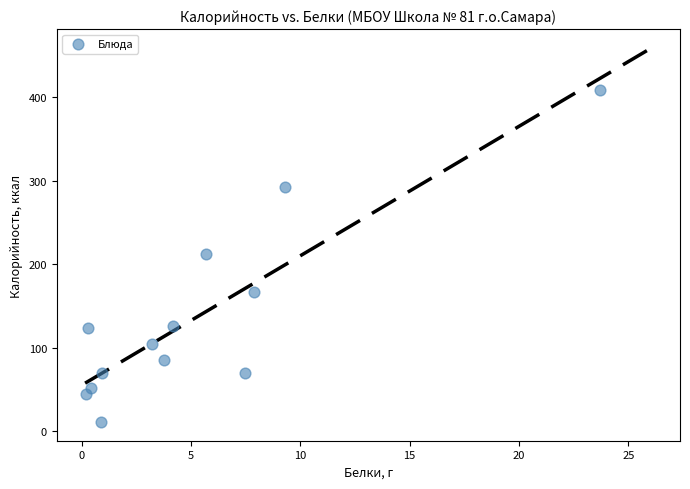

What is the range of Y values (max minus min)?

398